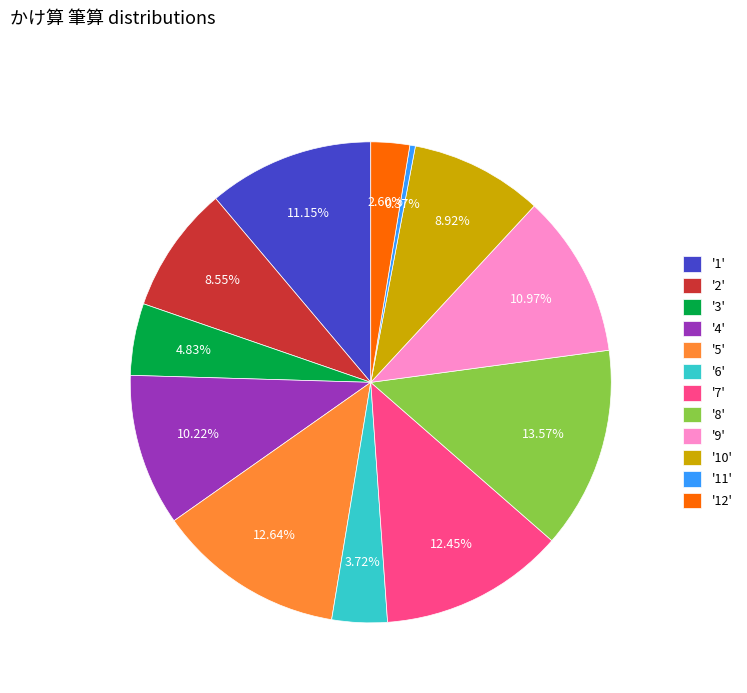

Do '5' and '12' together represent more than half of the pie?

No